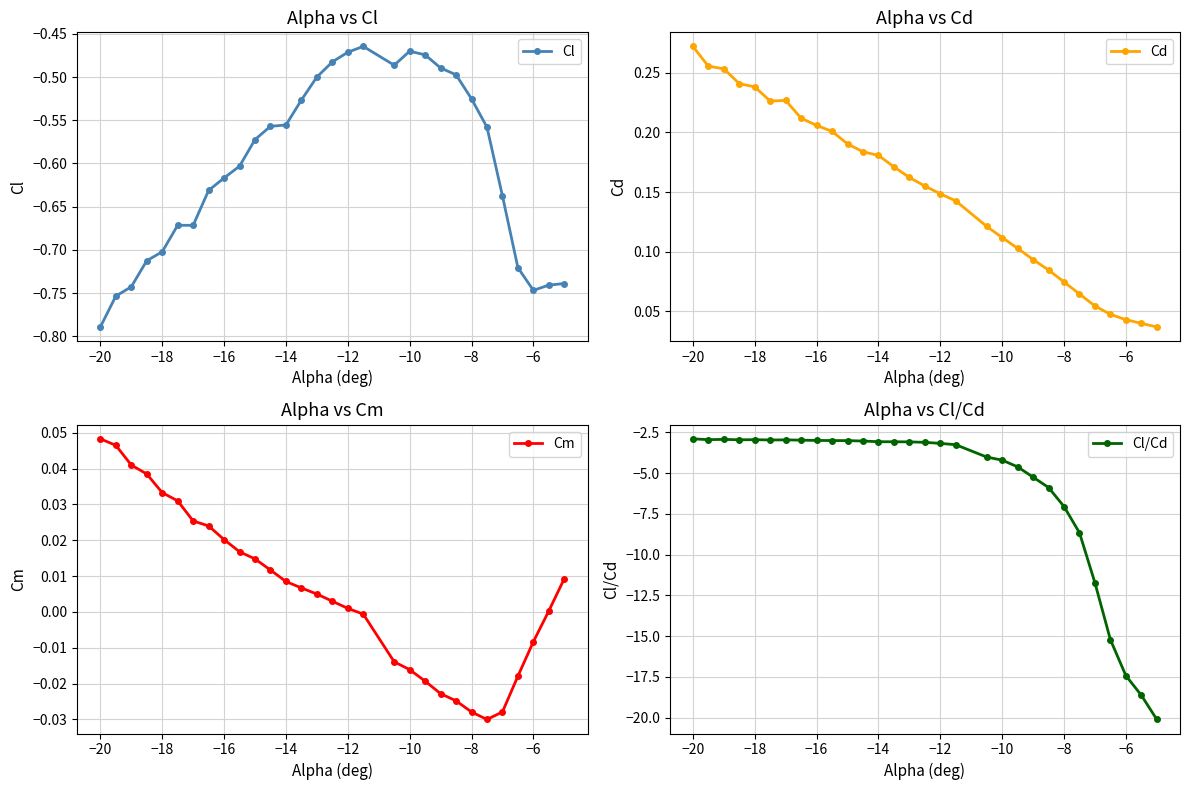

The Cl/Cd series shows -4.2 at −10. True or false?

True